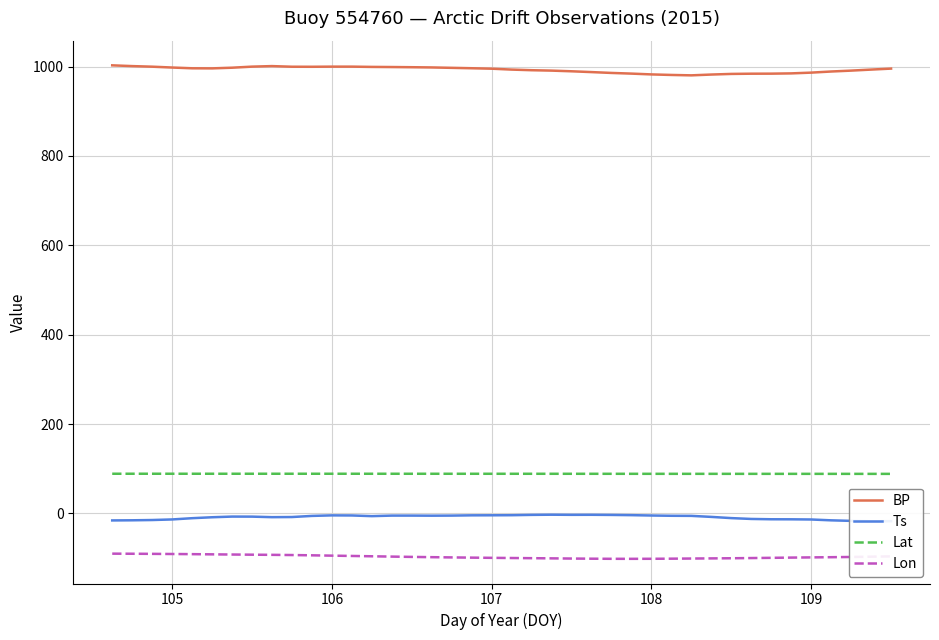

True or false: Lon and Lat intersect in this chart.

False